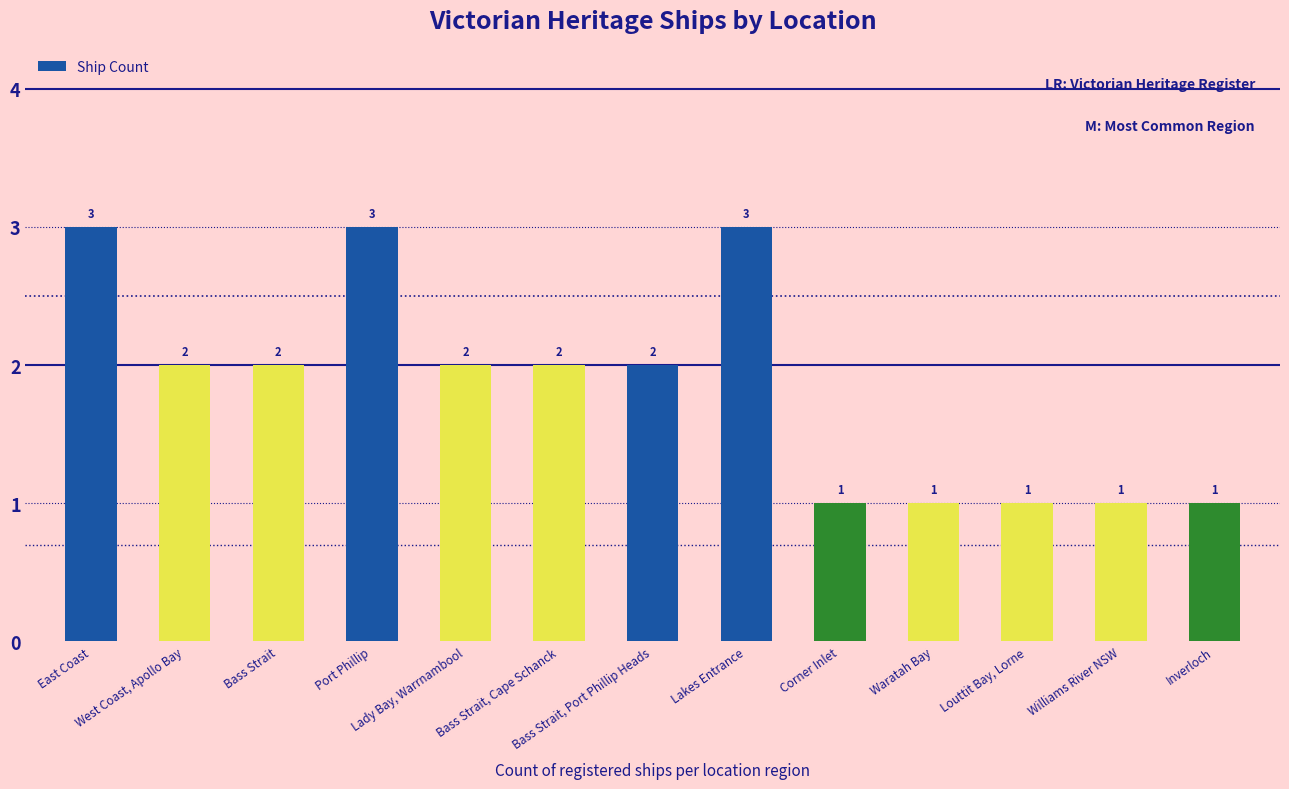

What is the change in value from Bass Strait, Port Phillip Heads to Louttit Bay, Lorne?

-1